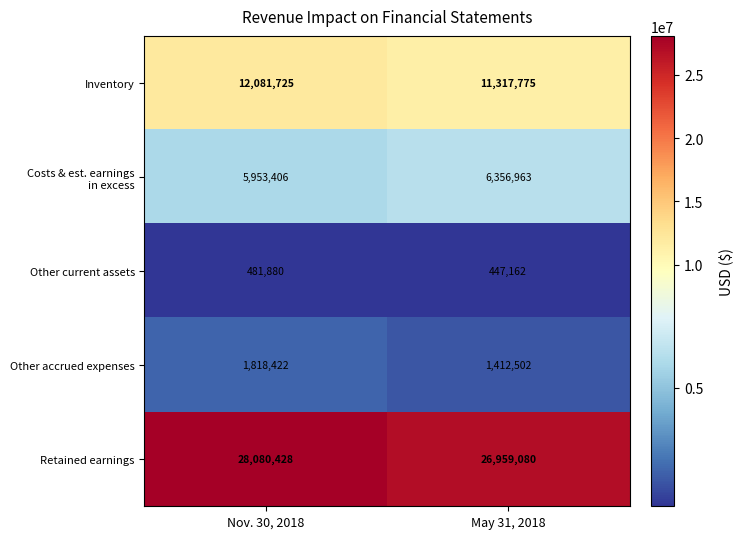

What is the sum of the Retained earnings values at May 31, 2018 and Nov. 30, 2018?

55039508